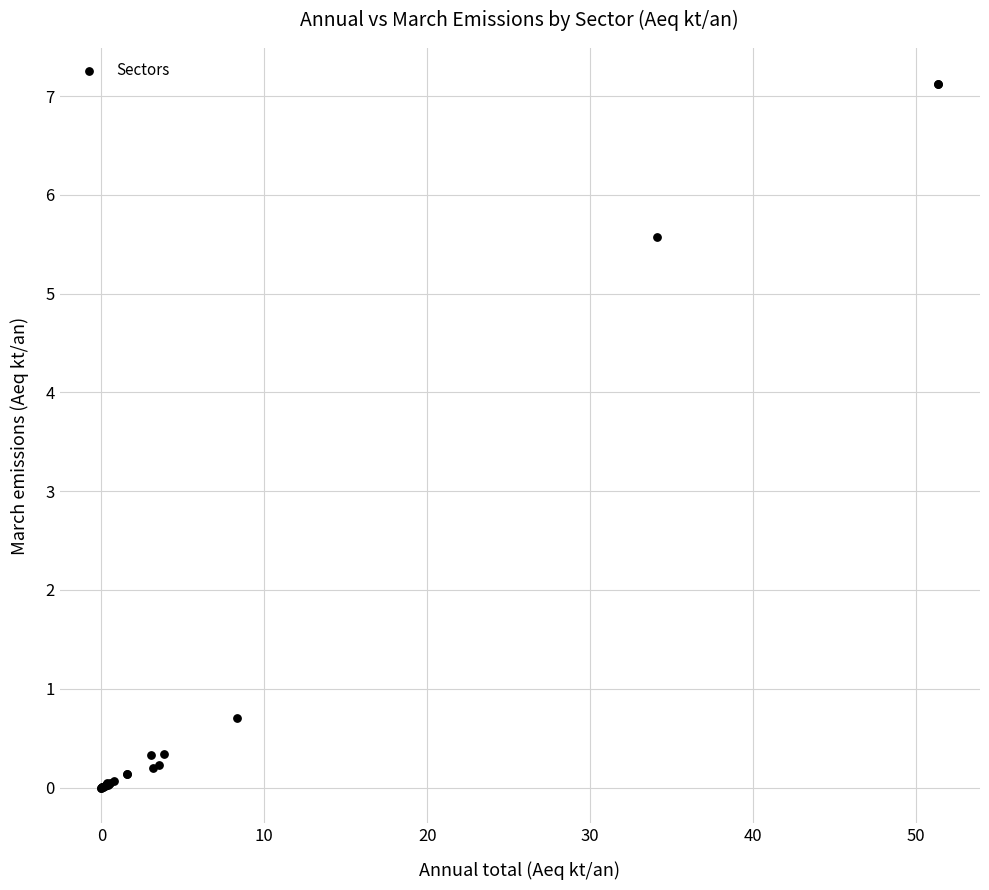

What Y value in the scatter plot is closest to 3?

0.7